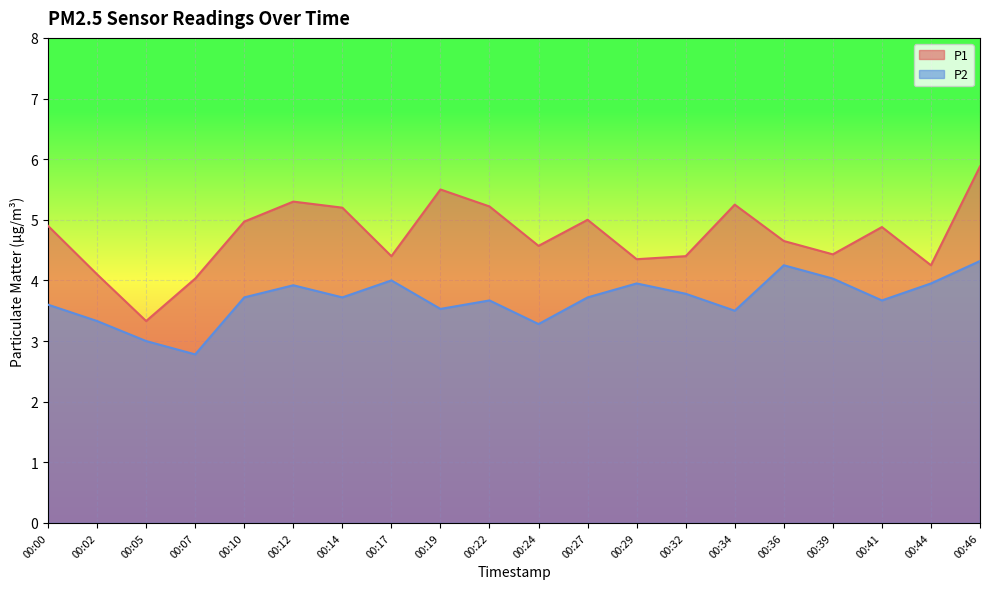

Reading left to right, transcribe all the data shown in this chart.

P1: 00:00=4.9	00:02=4.1	00:05=3.3	00:07=4.0	00:10=5.0	00:12=5.3	00:14=5.2	00:17=4.4	00:19=5.5	00:22=5.2	00:24=4.6	00:27=5.0	00:29=4.3	00:32=4.4	00:34=5.2	00:36=4.7	00:39=4.4	00:41=4.9	00:44=4.2	00:46=5.9
P2: 00:00=3.6	00:02=3.3	00:05=3.0	00:07=2.8	00:10=3.7	00:12=3.9	00:14=3.7	00:17=4.0	00:19=3.5	00:22=3.7	00:24=3.3	00:27=3.7	00:29=4.0	00:32=3.8	00:34=3.5	00:36=4.2	00:39=4.0	00:41=3.7	00:44=4.0	00:46=4.3